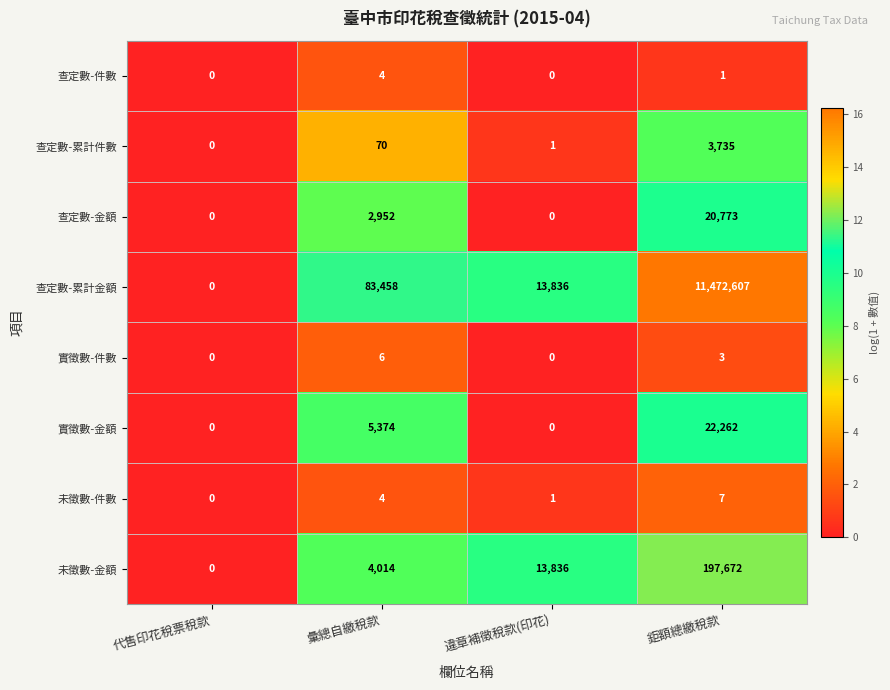

Rank the series by their maximum value, from lowest to highest.

查定數-件數, 實徵數-件數, 未徵數-件數, 查定數-累計件數, 查定數-金額, 實徵數-金額, 未徵數-金額, 查定數-累計金額